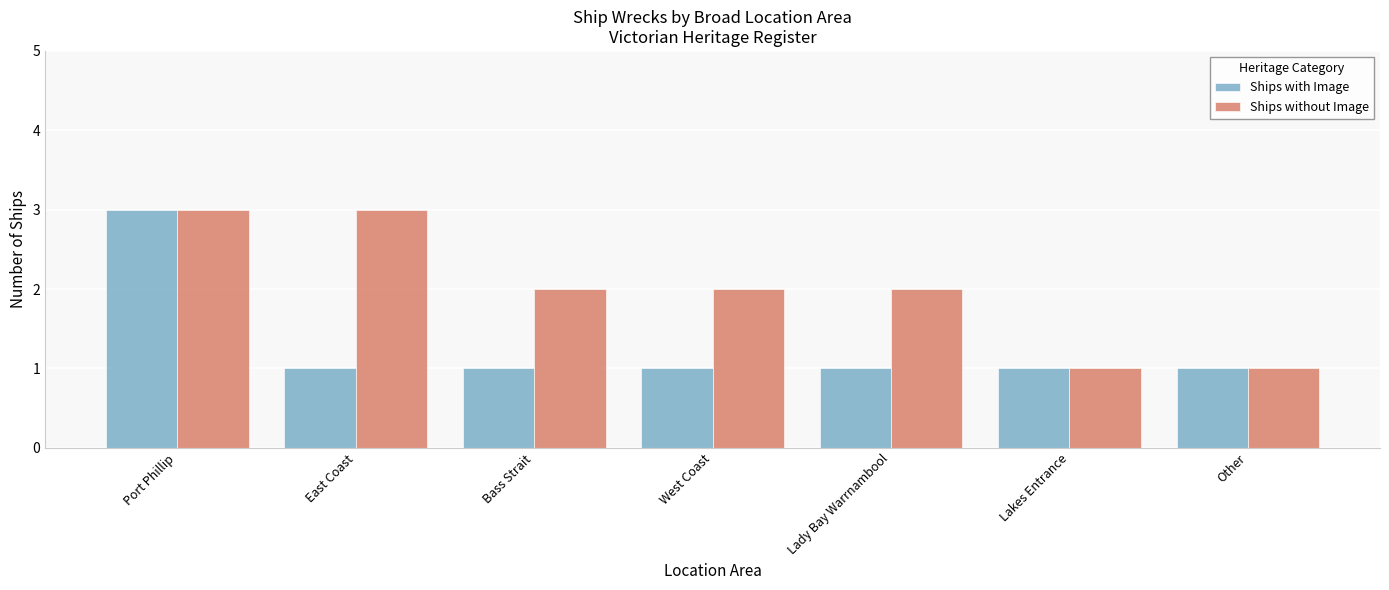

How many categories are shown in the chart?

7